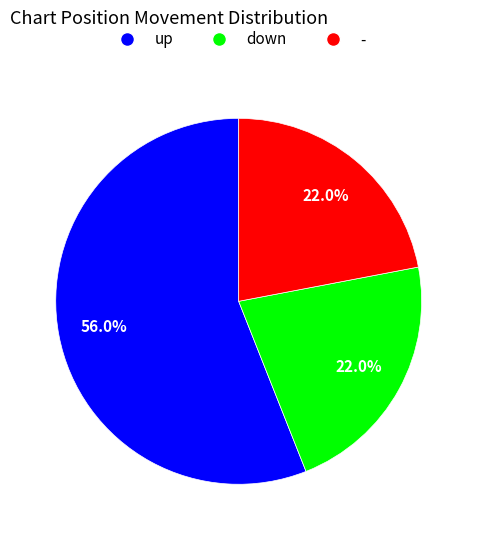

Which category has the biggest portion of the pie?

up